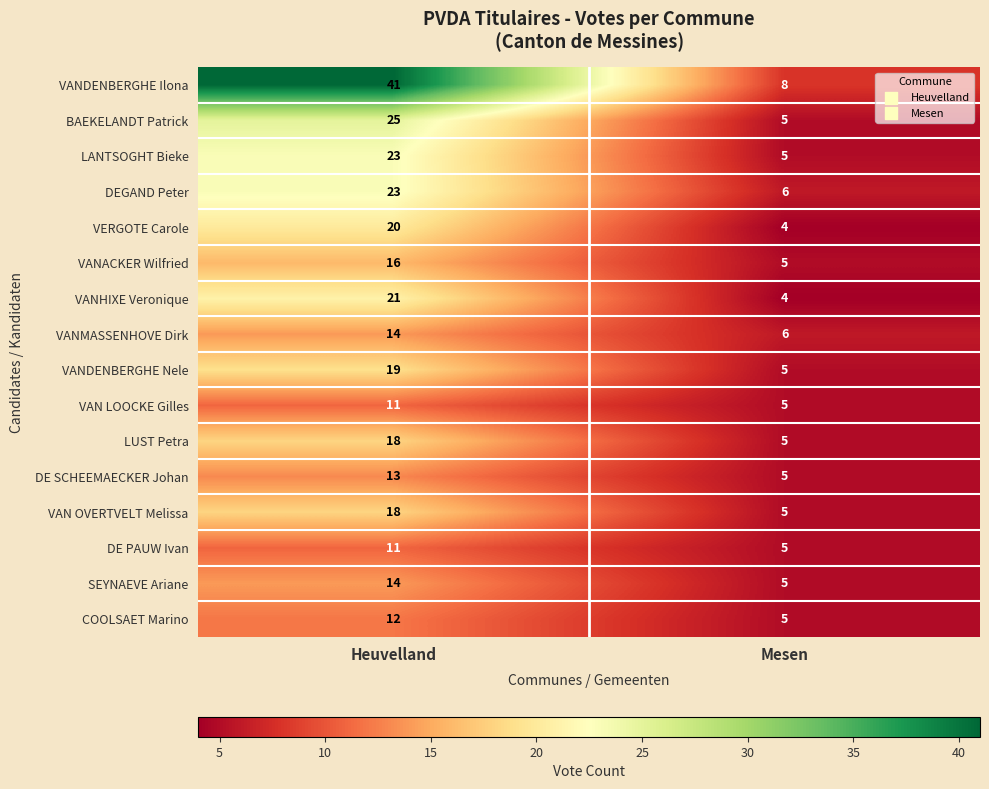

What is the sum of the LANTSOGHT Bieke values at Mesen and Heuvelland?

28